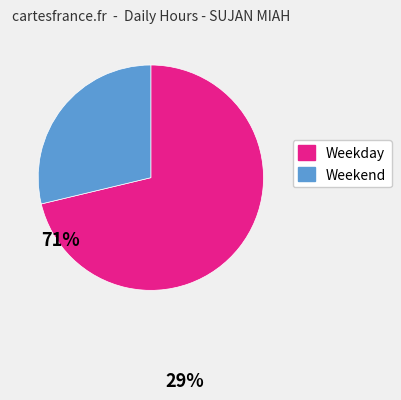

Count the number of slices in the pie.

2